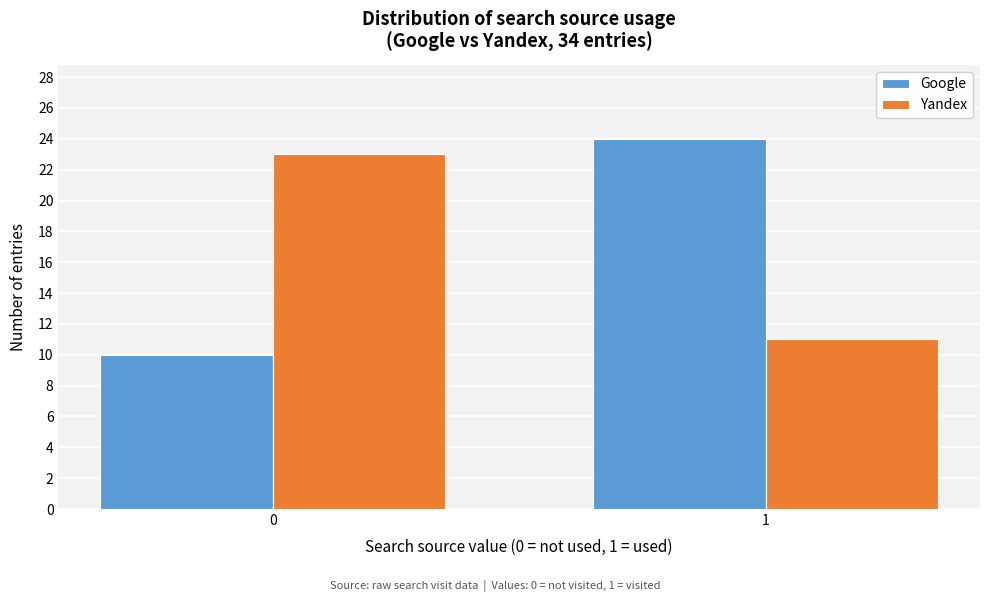

Reading left to right, extract all data points from this chart.

Google: 0=10	1=24
Yandex: 0=23	1=11